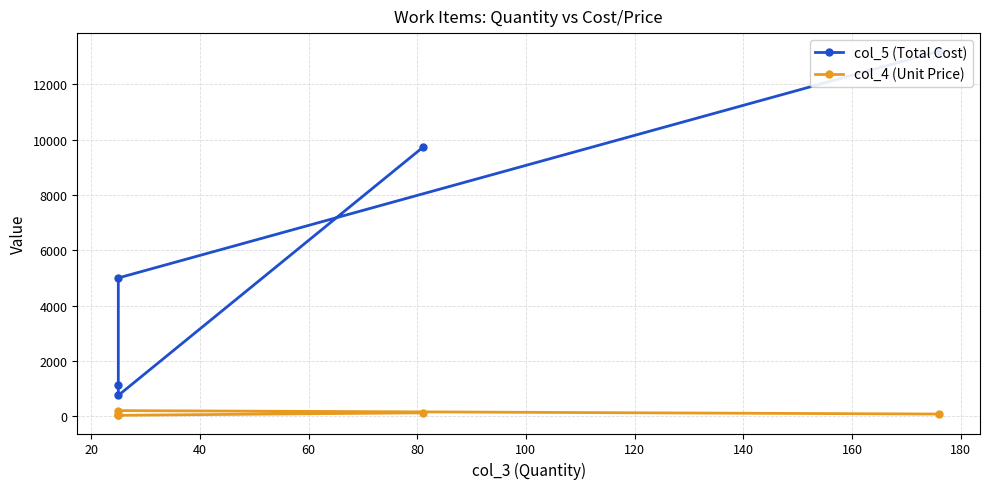

What are all the series names shown in the legend?

col_5 (Total Cost), col_4 (Unit Price)